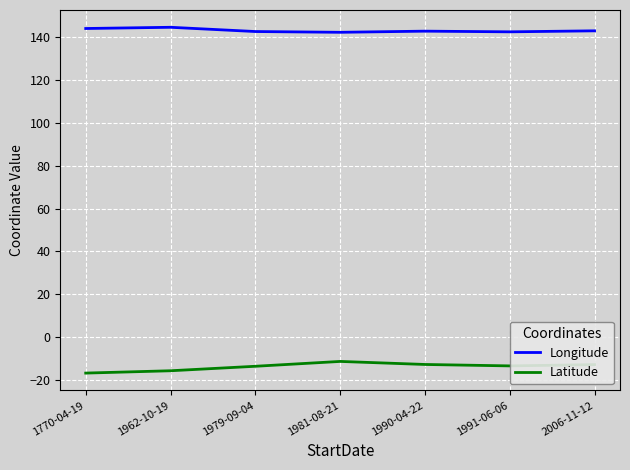

True or false: Latitude and Longitude intersect in this chart.

False